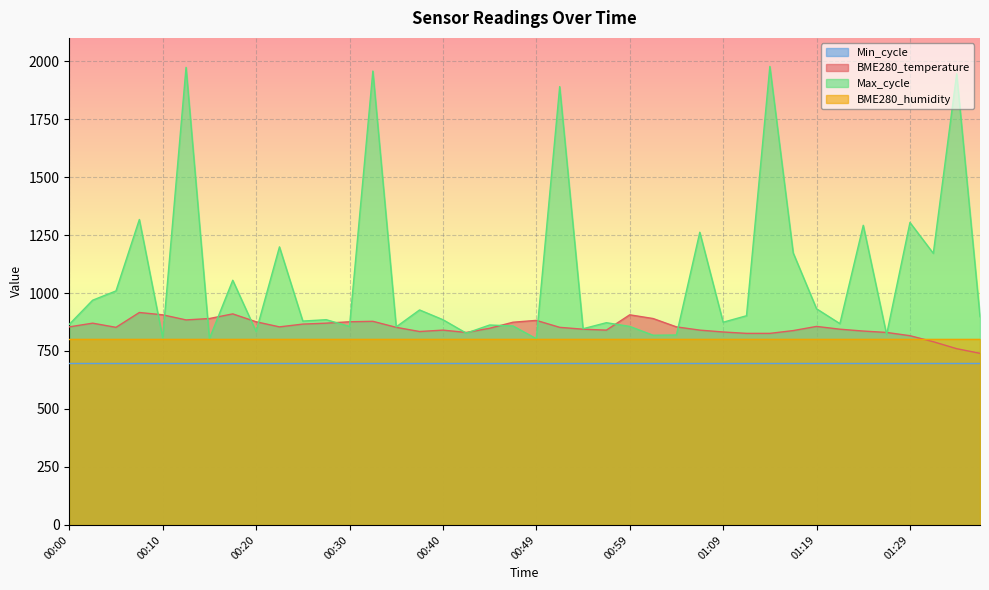

How many data points in Max_cycle are above 885?

19